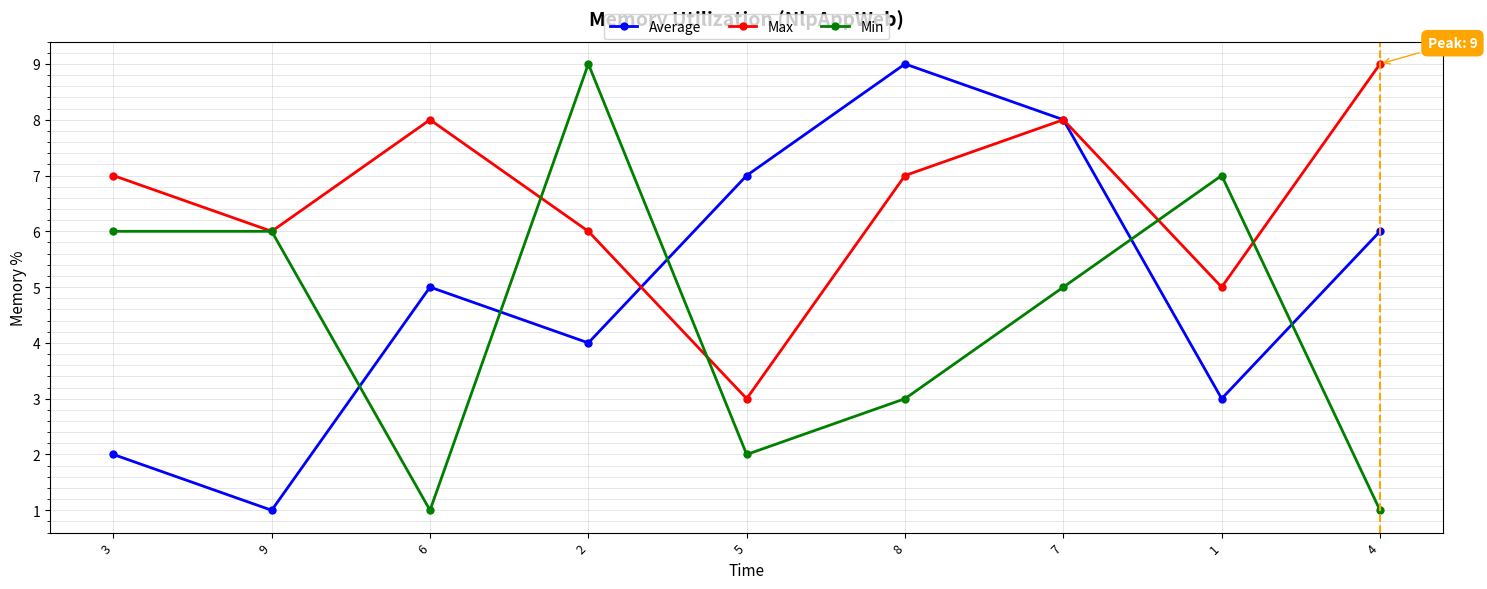

Reading right to left, list all the values displayed in this chart.

Average: 4=6	1=3	7=8	8=9	5=7	2=4	6=5	9=1	3=2
Max: 4=9	1=5	7=8	8=7	5=3	2=6	6=8	9=6	3=7
Min: 4=1	1=7	7=5	8=3	5=2	2=9	6=1	9=6	3=6